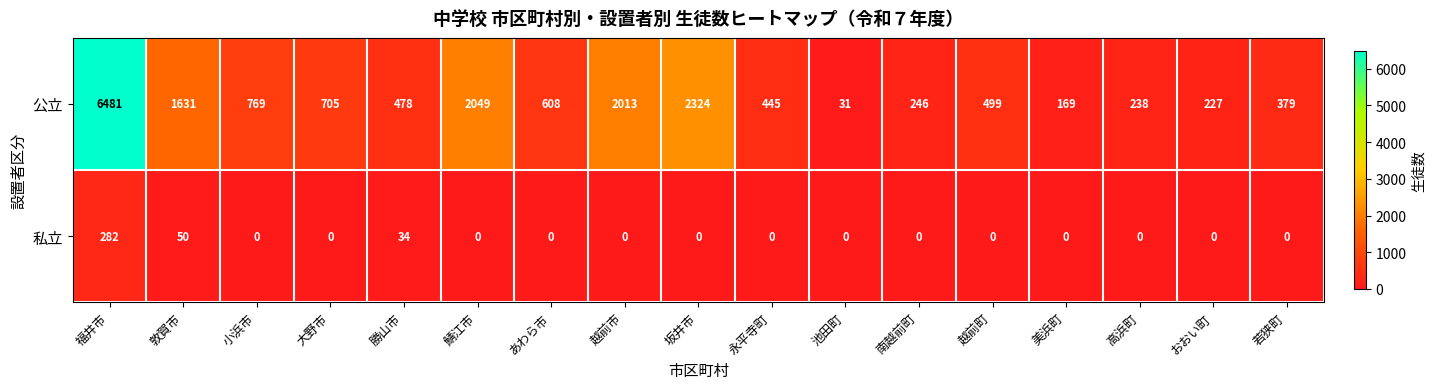

What is the approximate value of 私立 at 勝山市, to the nearest 5?

35